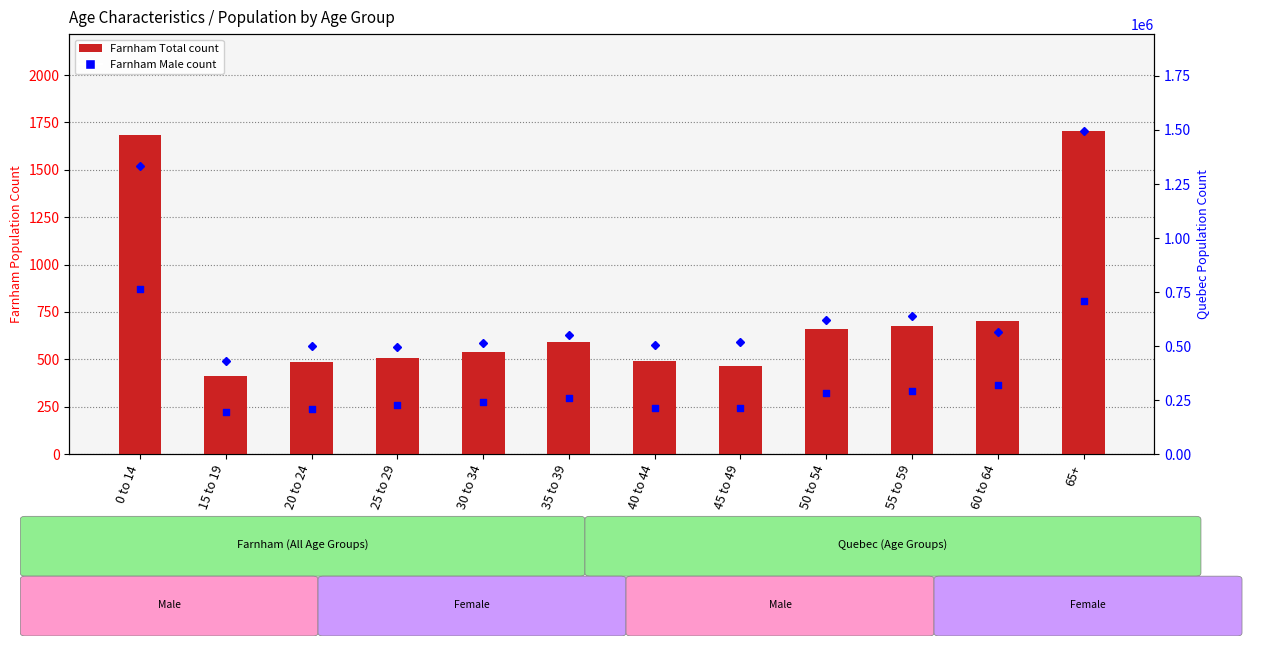

At which category is the sum across all series the highest?

65+